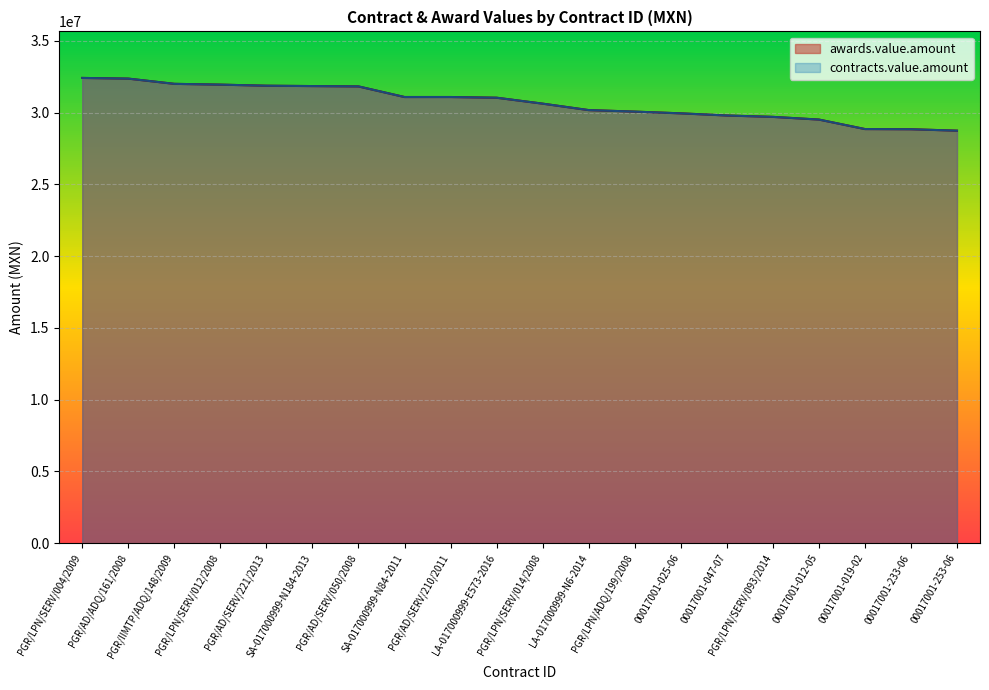

True or false: awards.value.amount and contracts.value.amount intersect in this chart.

False